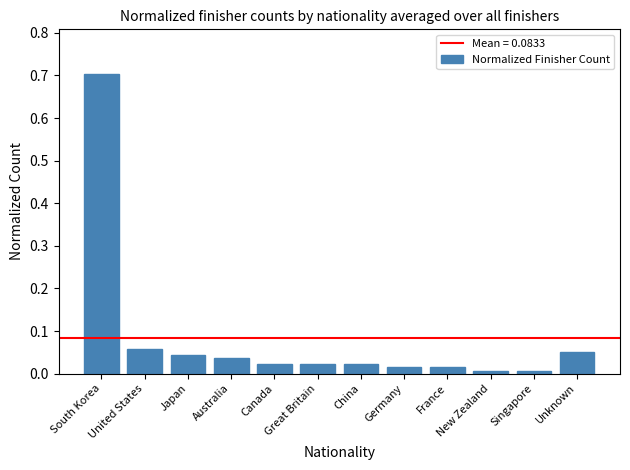

Which label corresponds to the largest value in the chart?

South Korea